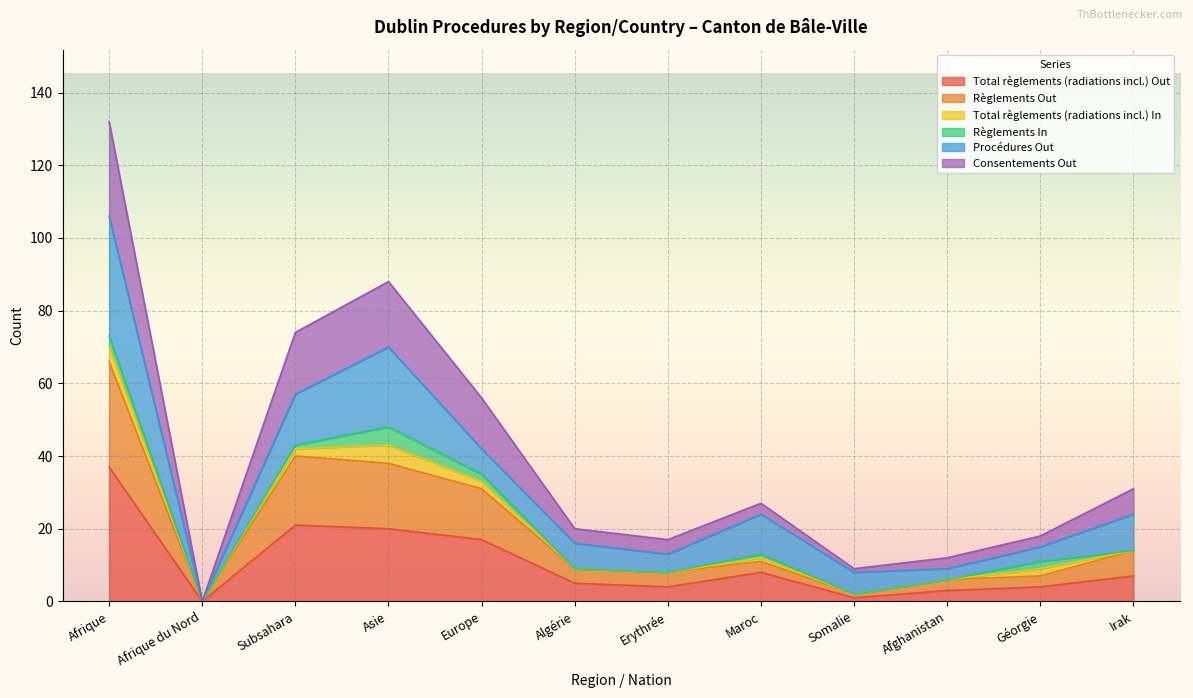

What is the label of the 12th point from the right?

Afrique